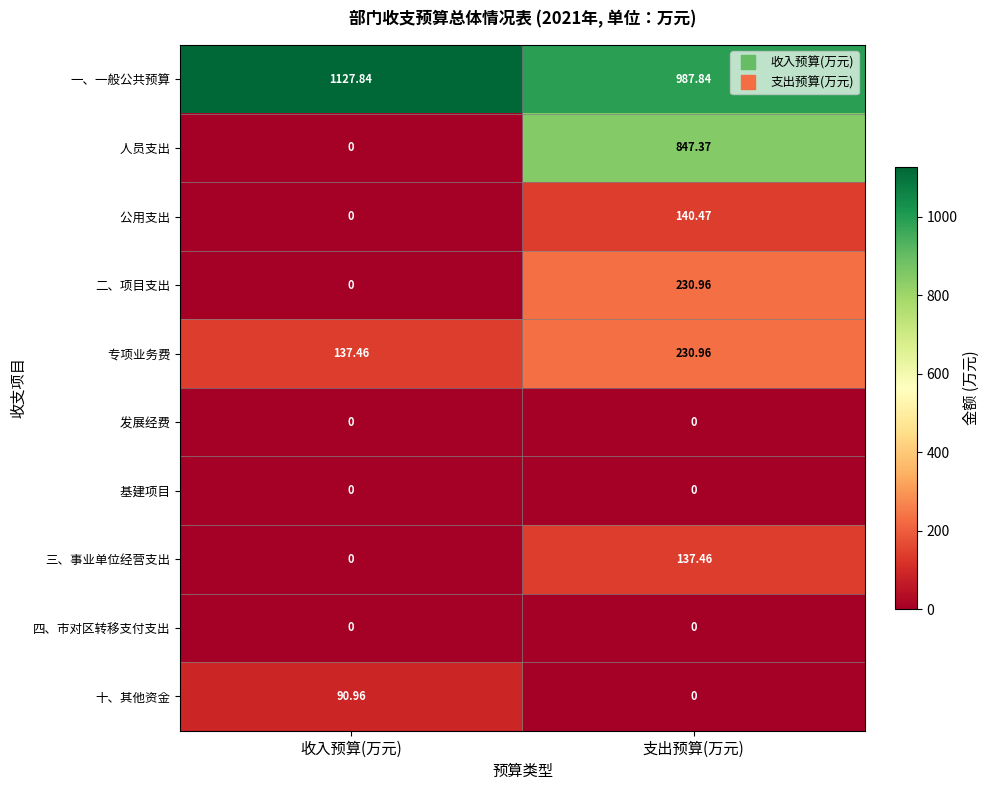

Where is 三、事业单位经营支出 nearest to the value 68?

收入预算(万元)